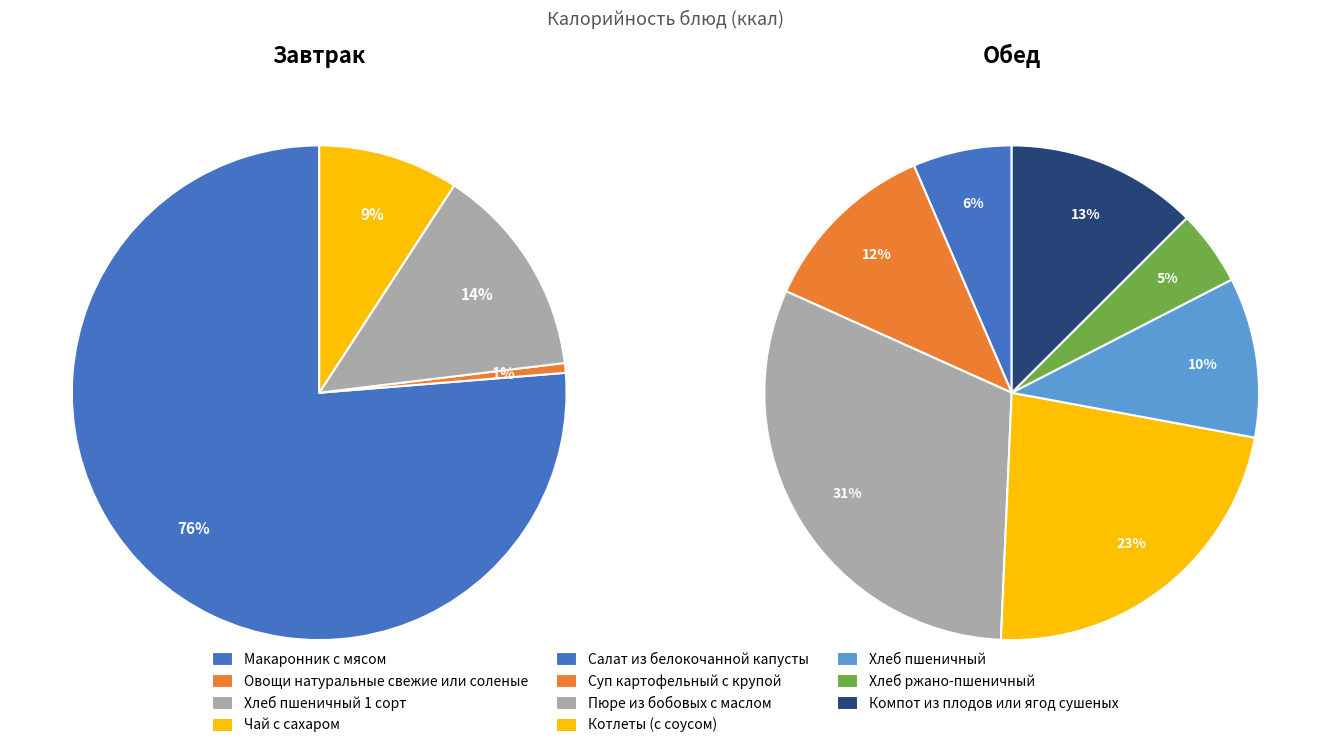

Combined, what portion of the pie is Чай с сахаром and Хлеб пшеничный 1 сорт?

23.1%